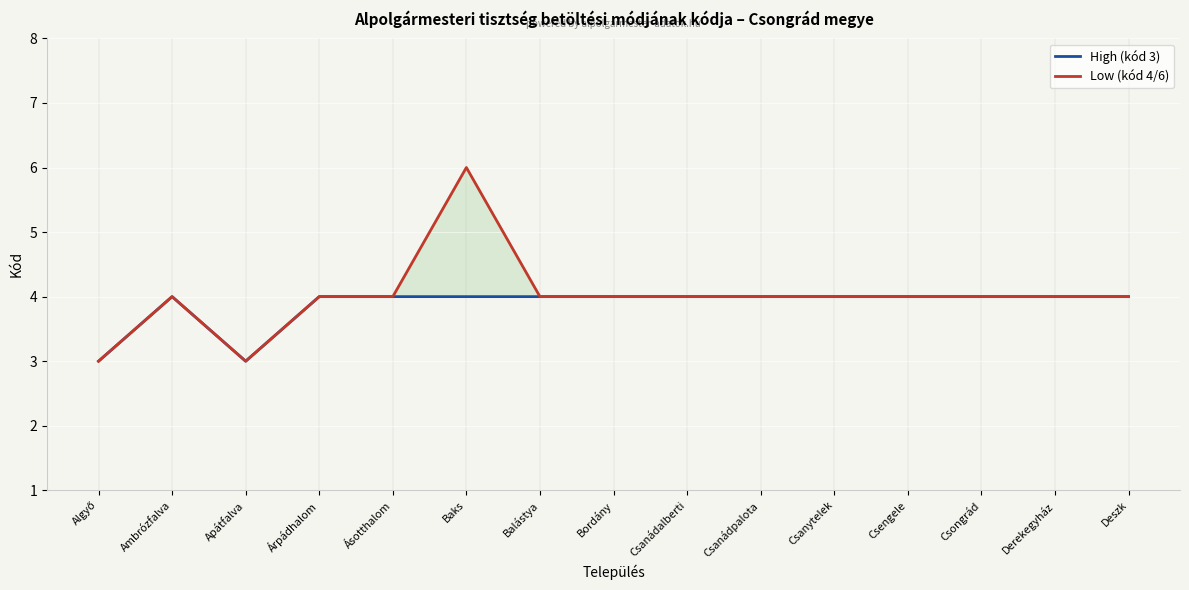

What is the average value of the High (kód 3) series?

4